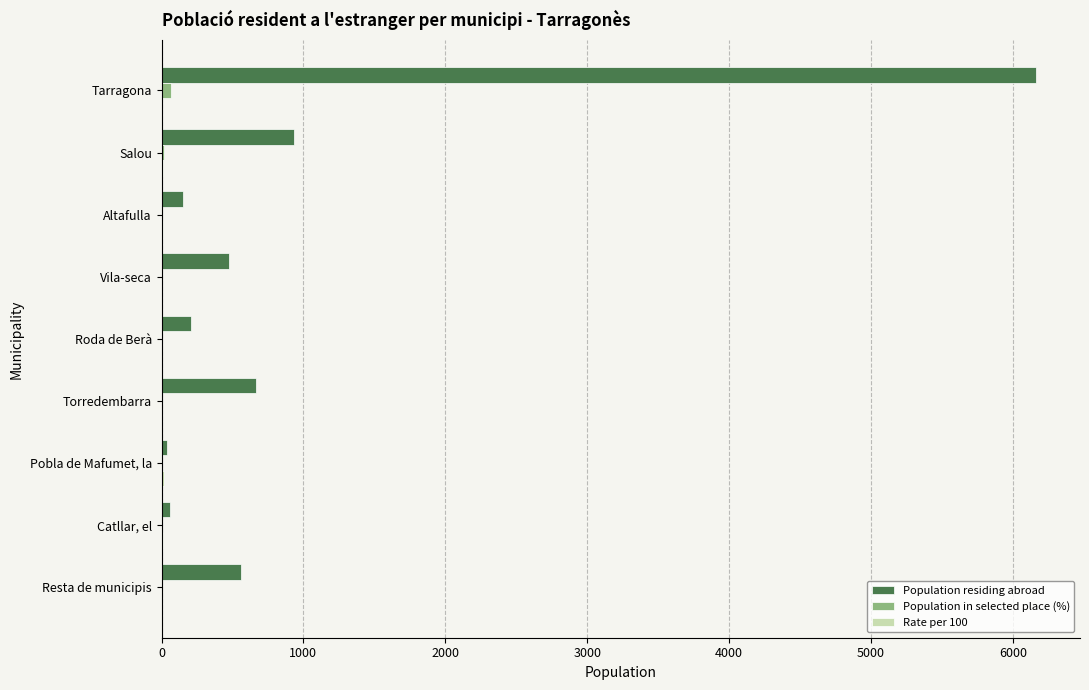

Is it true that Population residing abroad equals 1096.0 at Torredembarra?

False